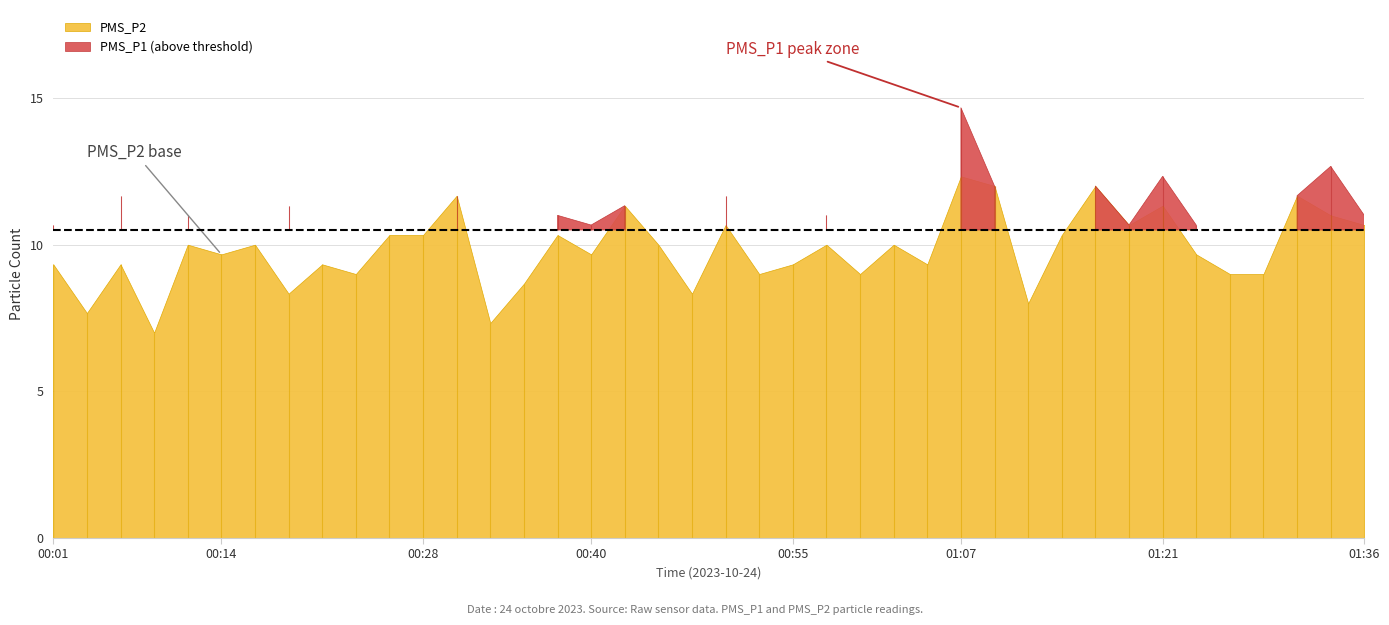

Between 1 and 15, which series saw the biggest shift?

PMS_P2